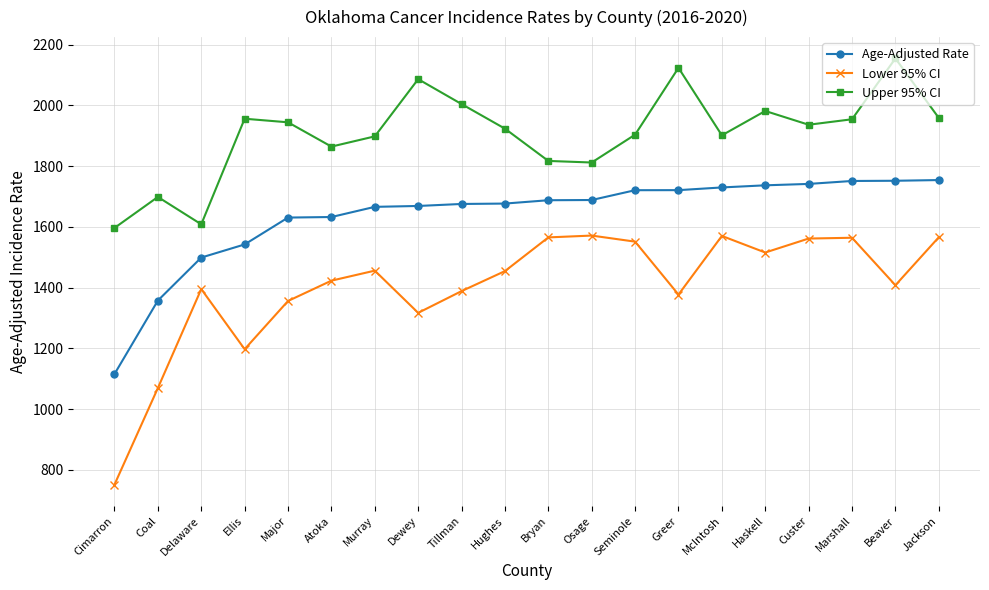

Which label corresponds to the largest value in the chart?

Beaver